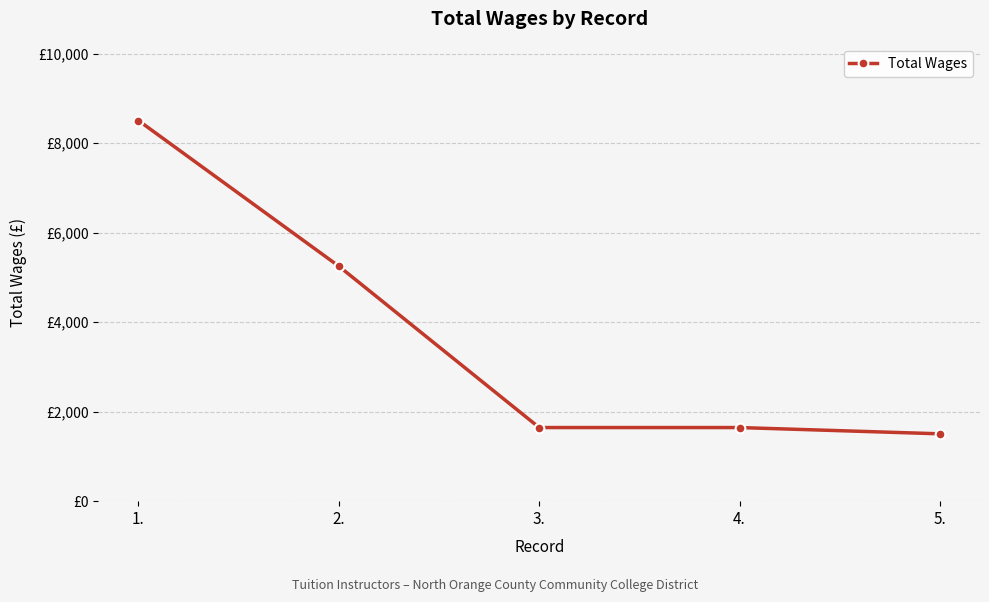

What is the change in value from 1. to 5.?

-7000